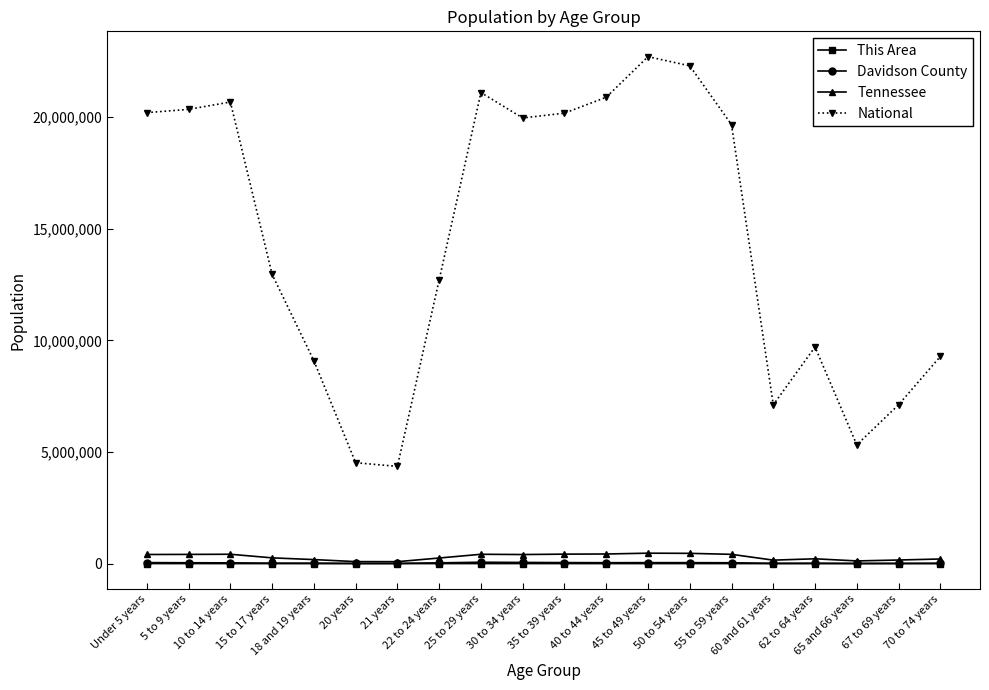

What is the minimum value for National?

4354294